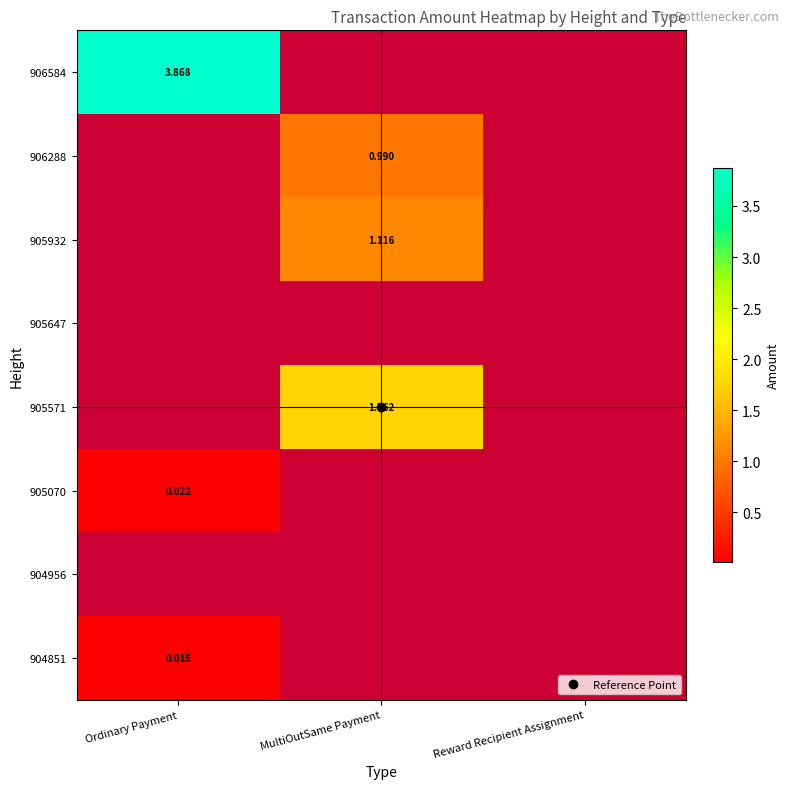

What is the difference between the highest and lowest values at Ordinary Payment?

3.9